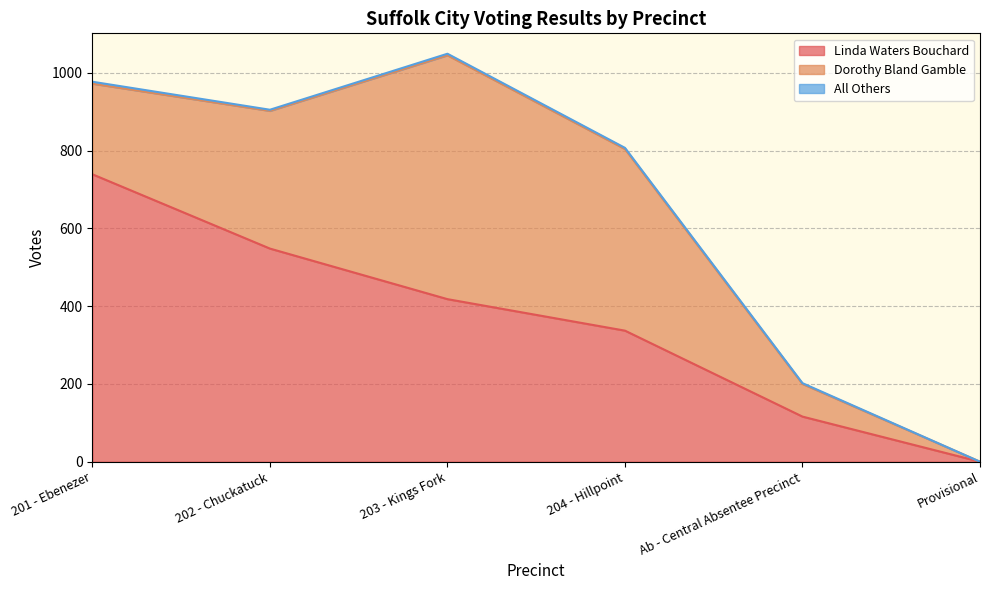

How many data points in Linda Waters Bouchard are above 418?

2